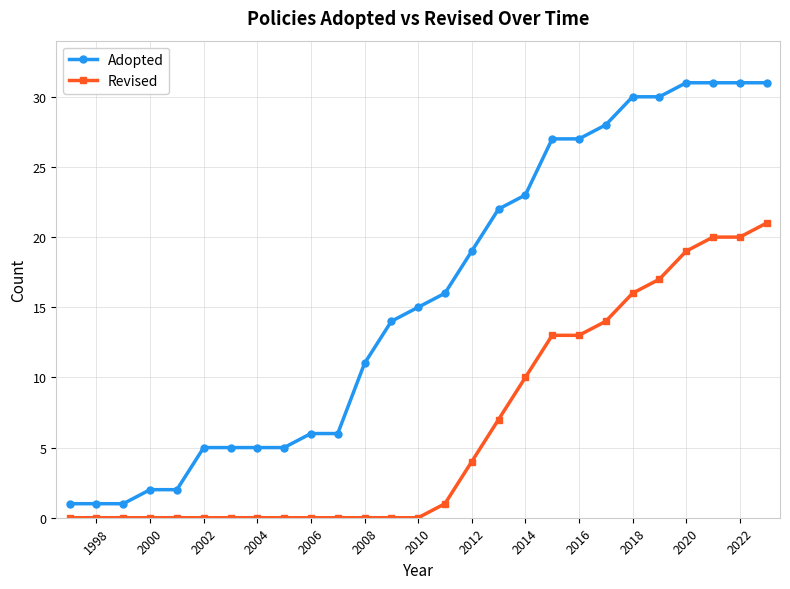

Reading left to right, list all the values displayed in this chart.

Adopted: 1	1	1	2	2	5	5	5	5	6	6	11	14	15	16	19	22	23	27	27	28	30	30	31	31	31	31
Revised: 0	0	0	0	0	0	0	0	0	0	0	0	0	0	1	4	7	10	13	13	14	16	17	19	20	20	21